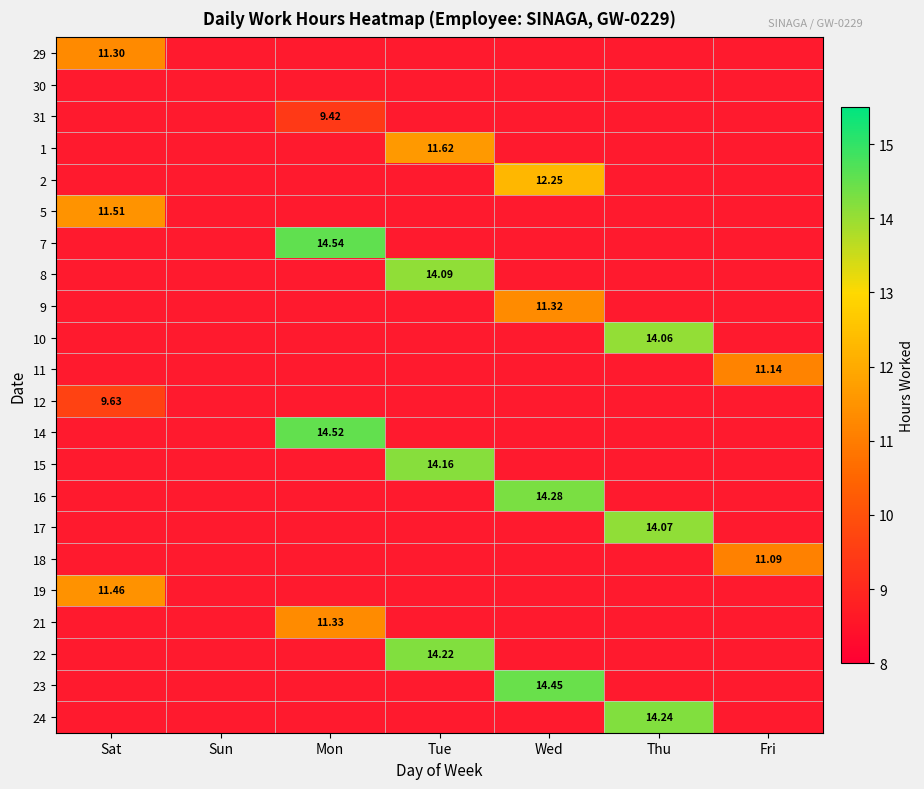

Rank the categories by 21 value from highest to lowest.

Mon, Sat, Sun, Tue, Wed, Thu, Fri